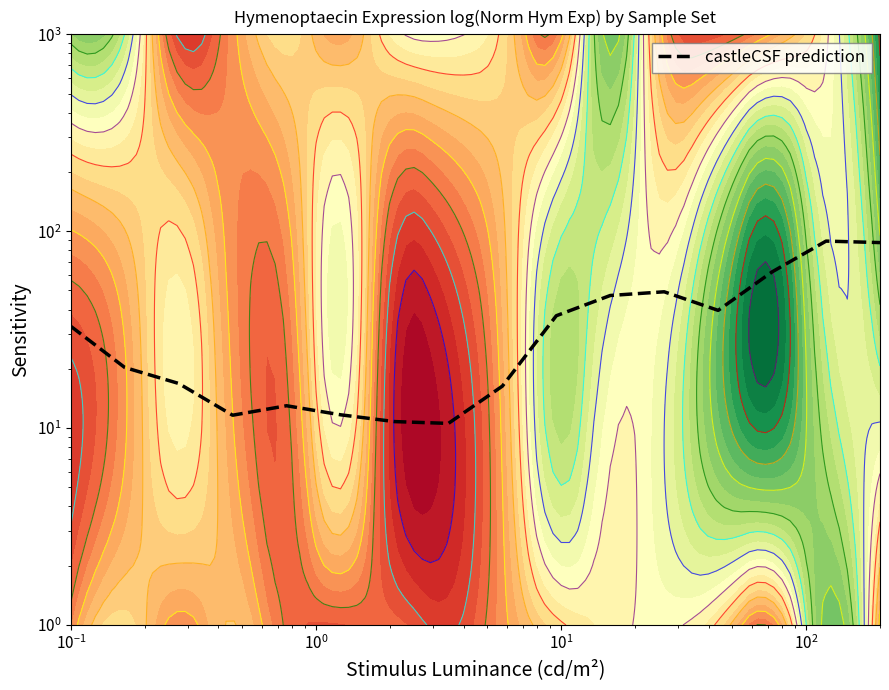

Count the number of categories in the chart.

16